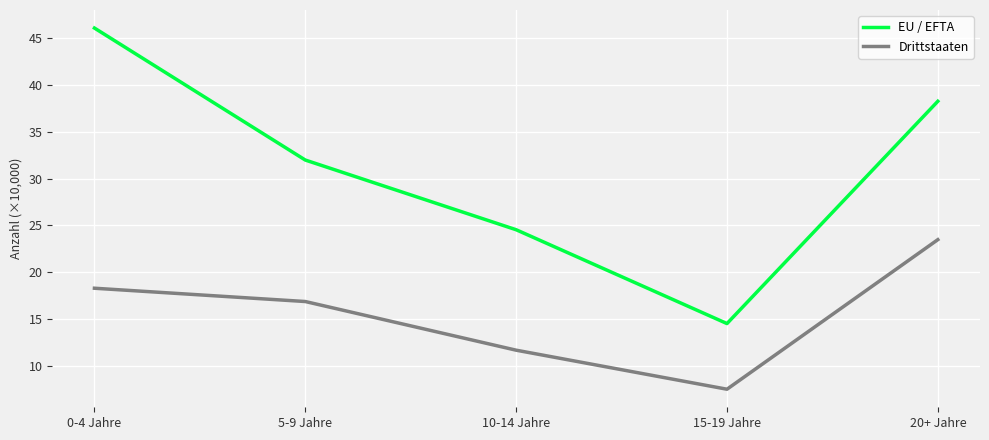

What position from the right is 15-19 Jahre?

2